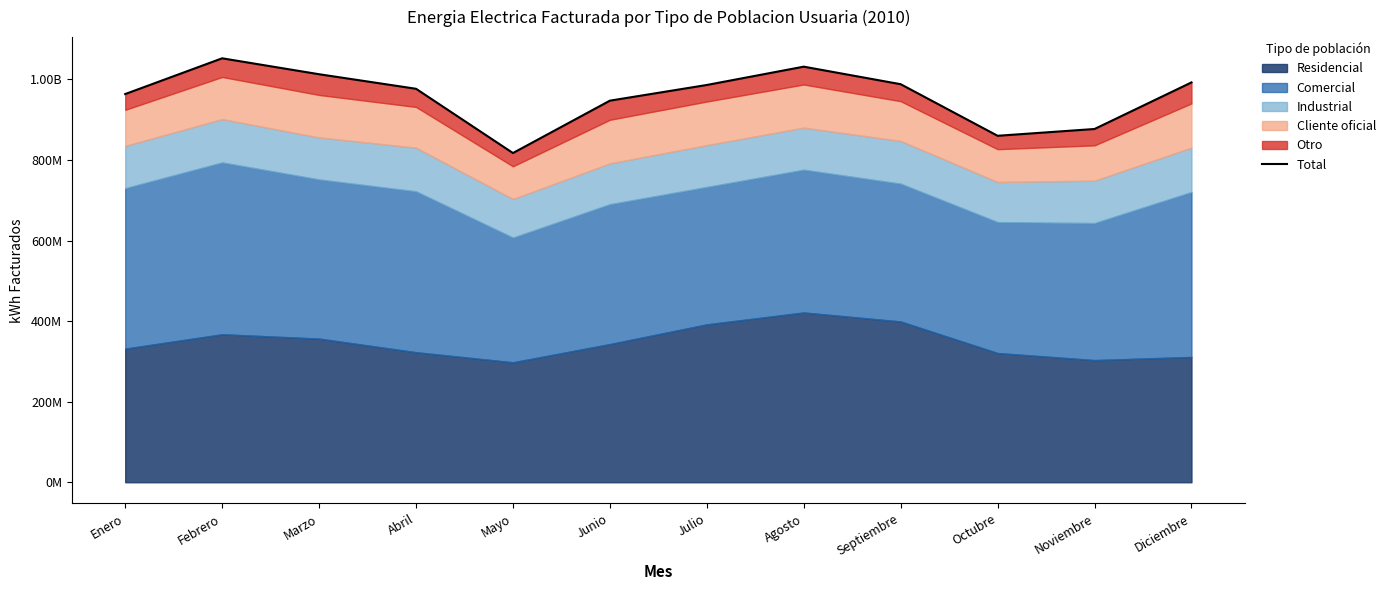

The chart shows a value of 986286796 at Julio. True or false?

True